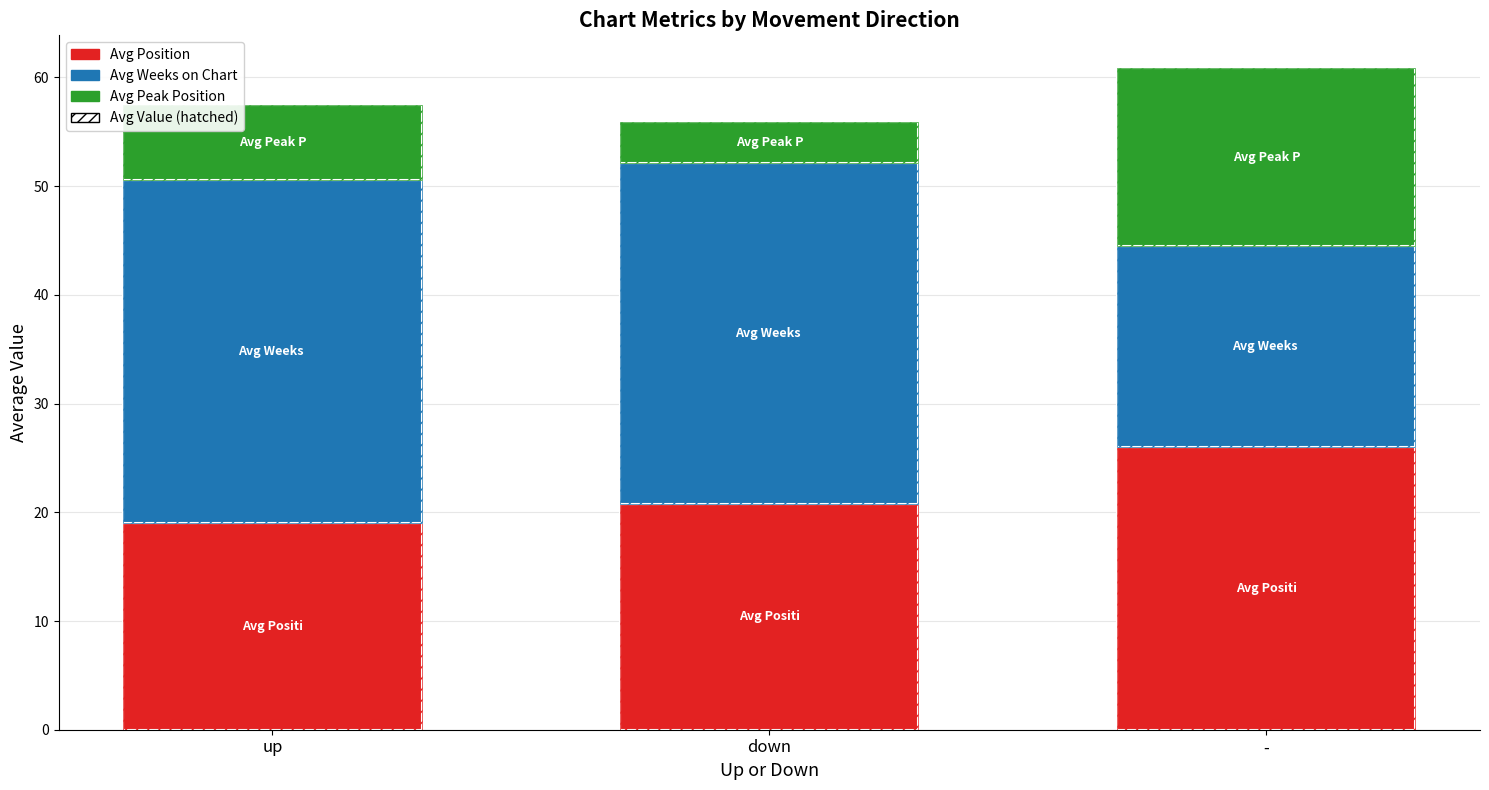

What is the value of the Avg Weeks on Chart bar at the 2nd from the left?

31.3